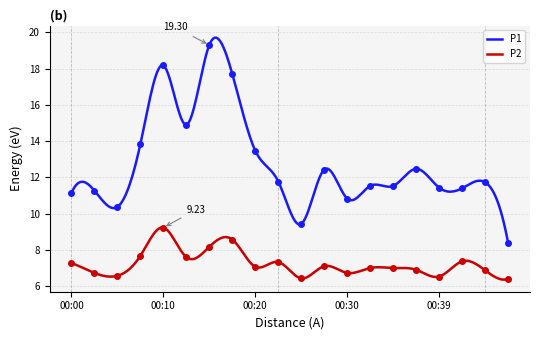

Reading right to left, list all the values displayed in this chart.

P1: 00:47=8.4	00:44=11.7	00:42=11.4	00:39=11.4	00:37=12.5	00:35=11.5	00:32=11.5	00:30=10.8	00:27=12.4	00:25=9.4	00:22=11.8	00:20=13.5	00:17=17.7	00:15=19.3	00:12=14.9	00:10=18.2	00:07=13.8	00:05=10.4	00:02=11.3	00:00=11.1
P2: 00:47=6.4	00:44=6.9	00:42=7.4	00:39=6.5	00:37=6.9	00:35=7.0	00:32=7.0	00:30=6.7	00:27=7.1	00:25=6.4	00:22=7.3	00:20=7.1	00:17=8.6	00:15=8.2	00:12=7.6	00:10=9.2	00:07=7.7	00:05=6.6	00:02=6.7	00:00=7.3